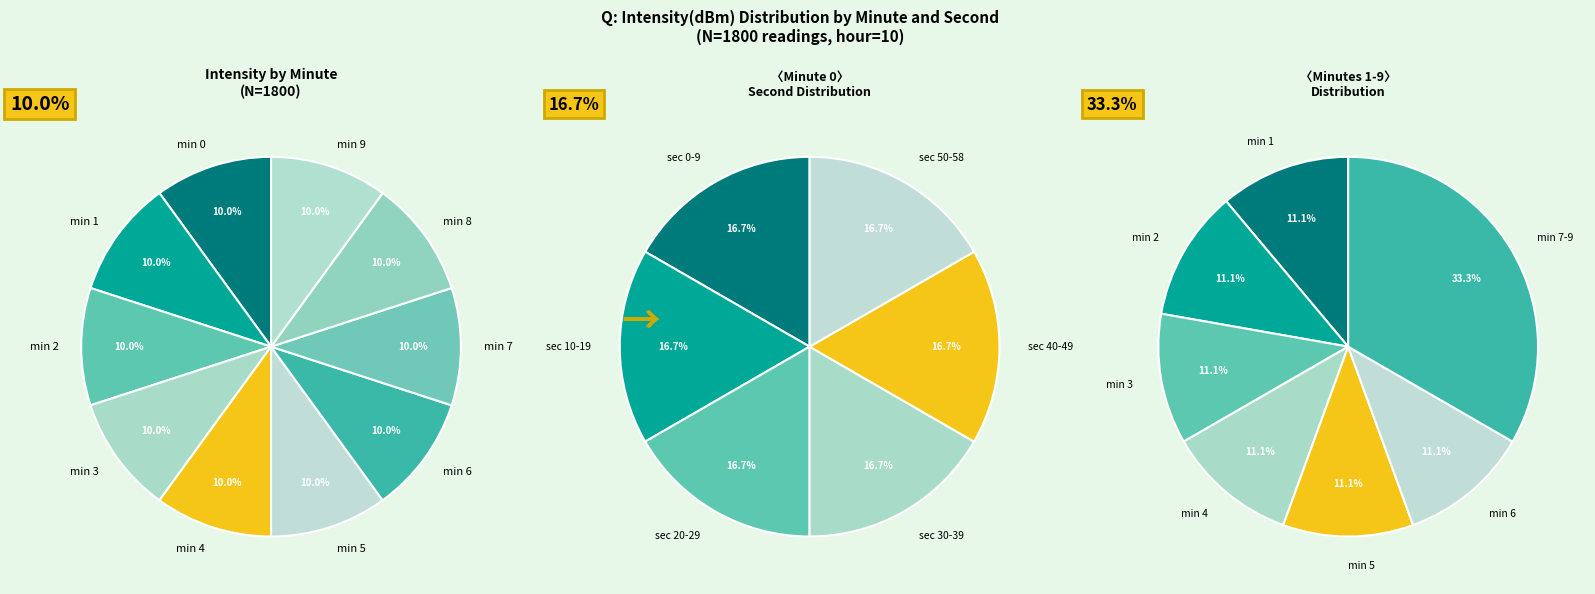

True or false: 20 accounts for 1% of the total.

False